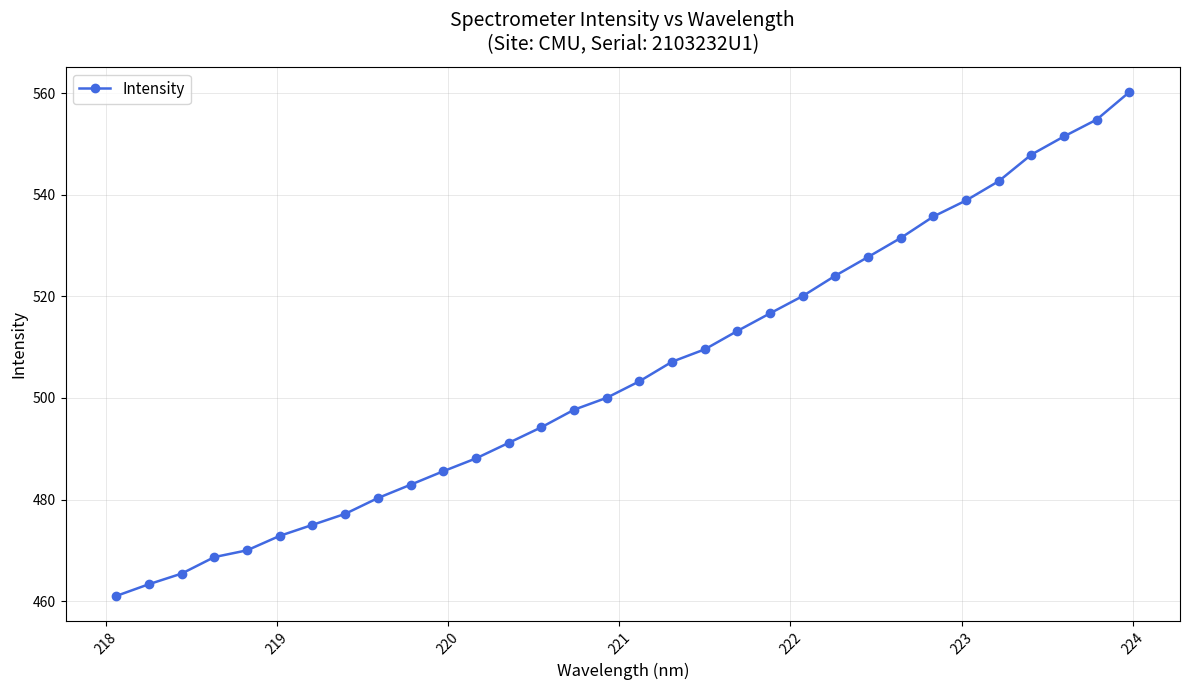

What is the minimum value shown in the chart?

461.0